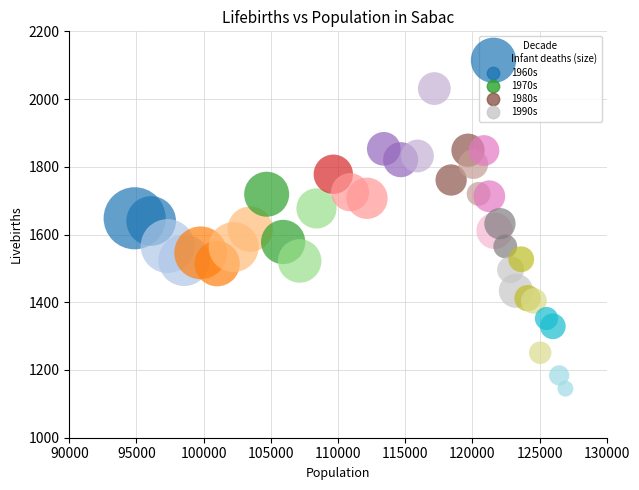

What is the range of X values (max minus min)?

32056